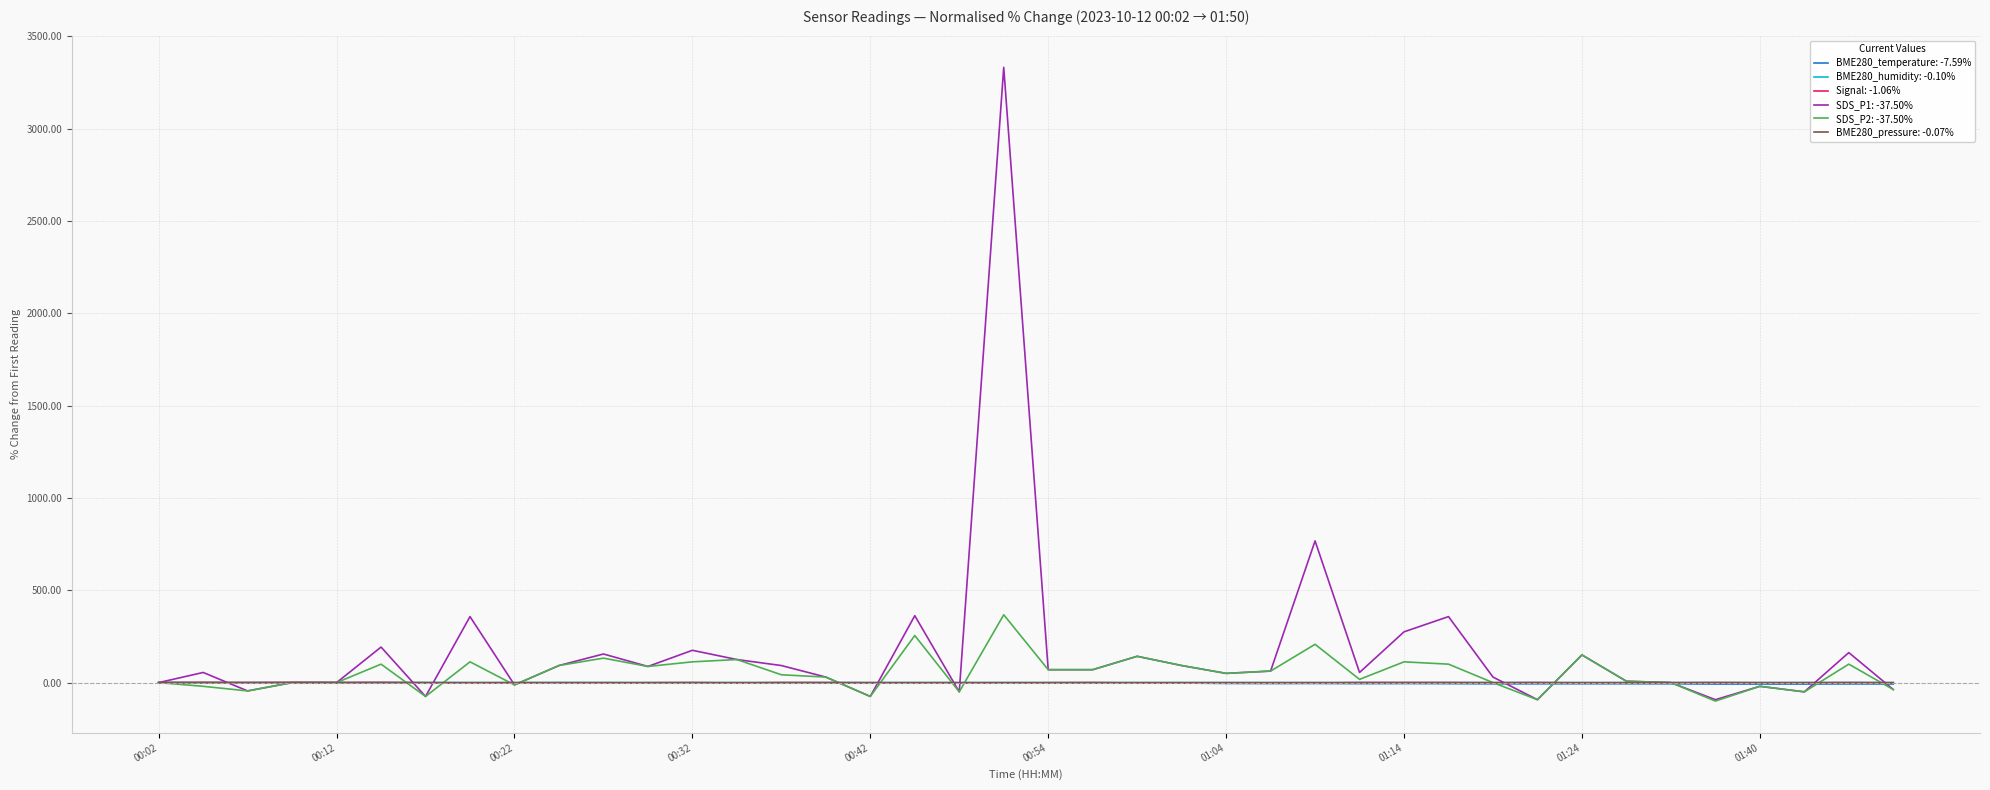

What is the minimum value shown in the chart?

-100.0